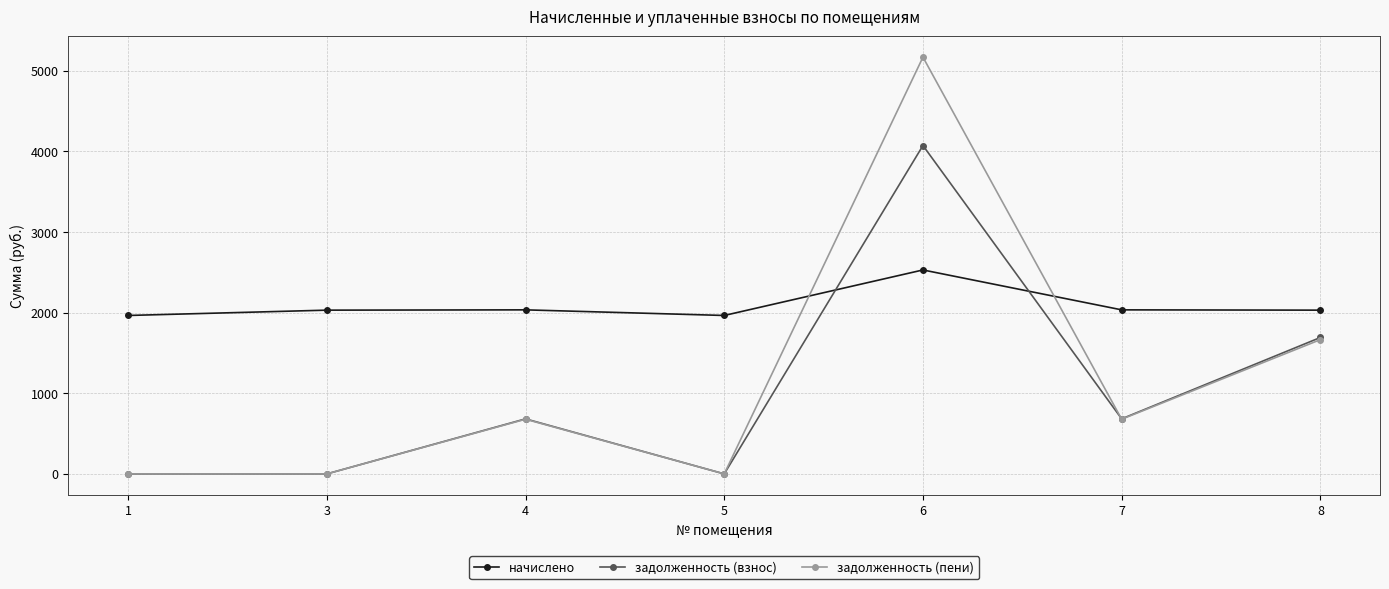

What is the spread (max minus min) of values at 5?

1965.0